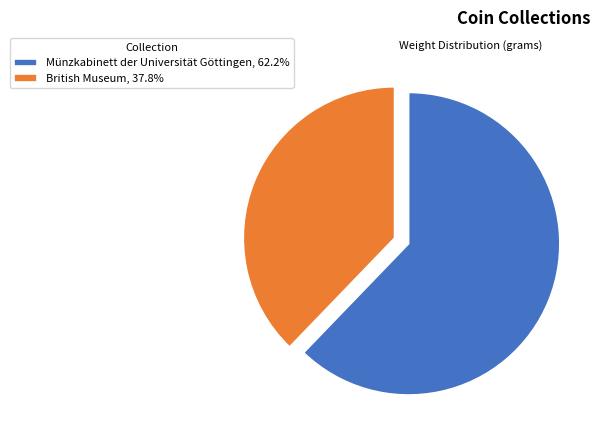

Does Münzkabinett der Universität Göttingen, 62.2% account for over 50% of the chart?

Yes